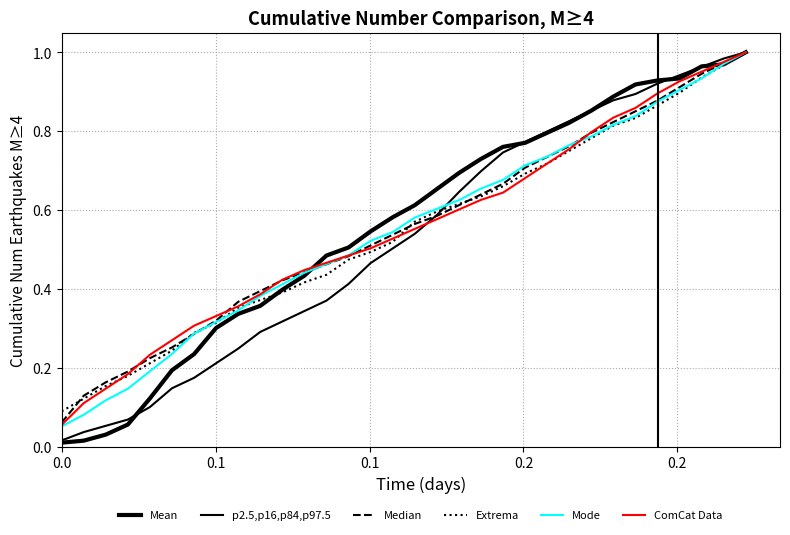

True or false: ComCat Data and Mode cross at least once.

True